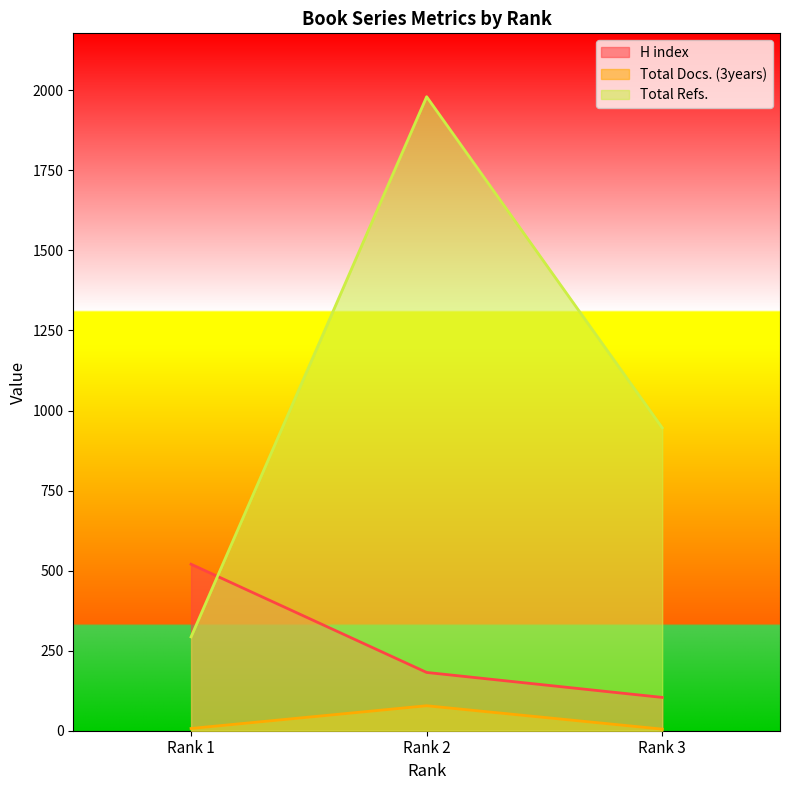

True or false: H index has a value of 735 at Rank 1.

False